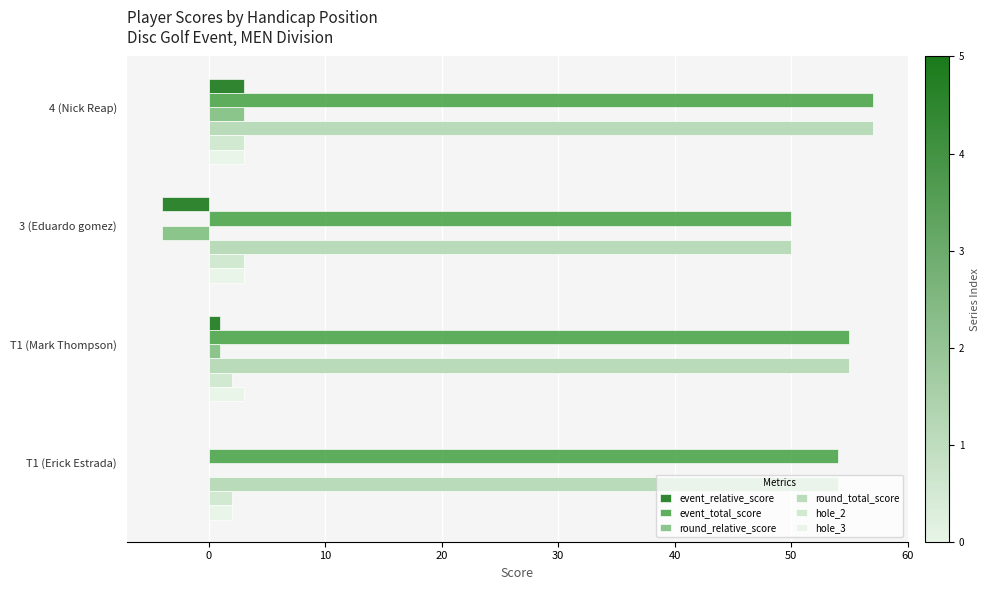

Count the number of categories in the chart.

4